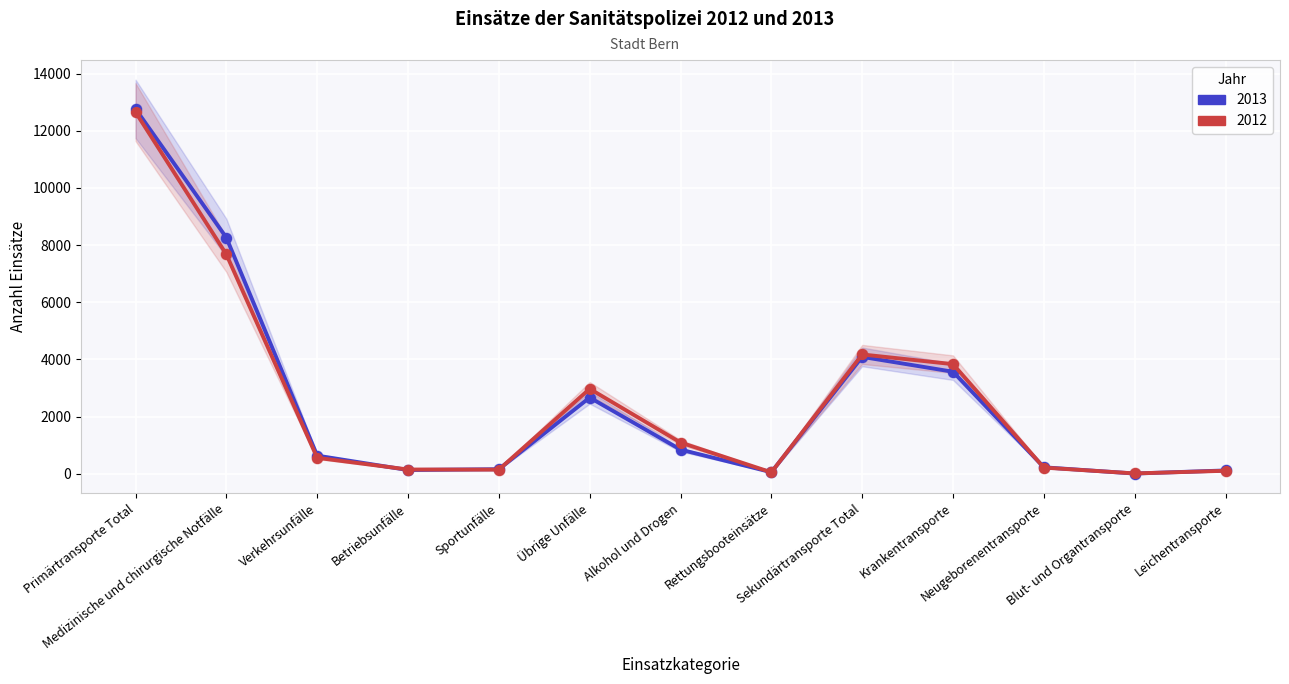

At how many categories does at least one series exceed 1283?

5